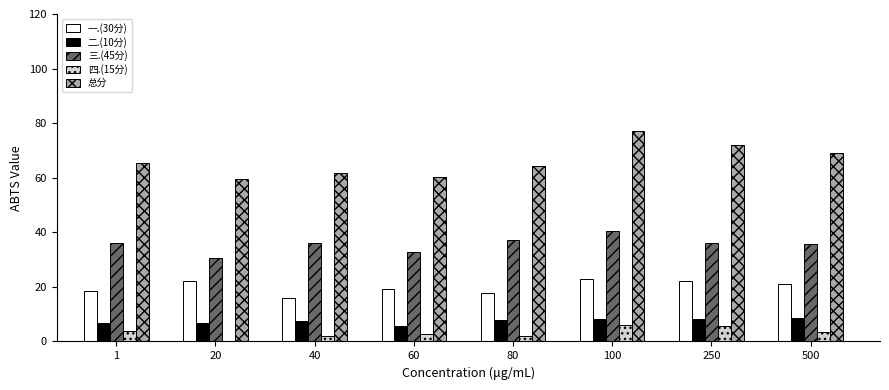

True or false: 四.(15分) has a value of 2.6 at 60.

True